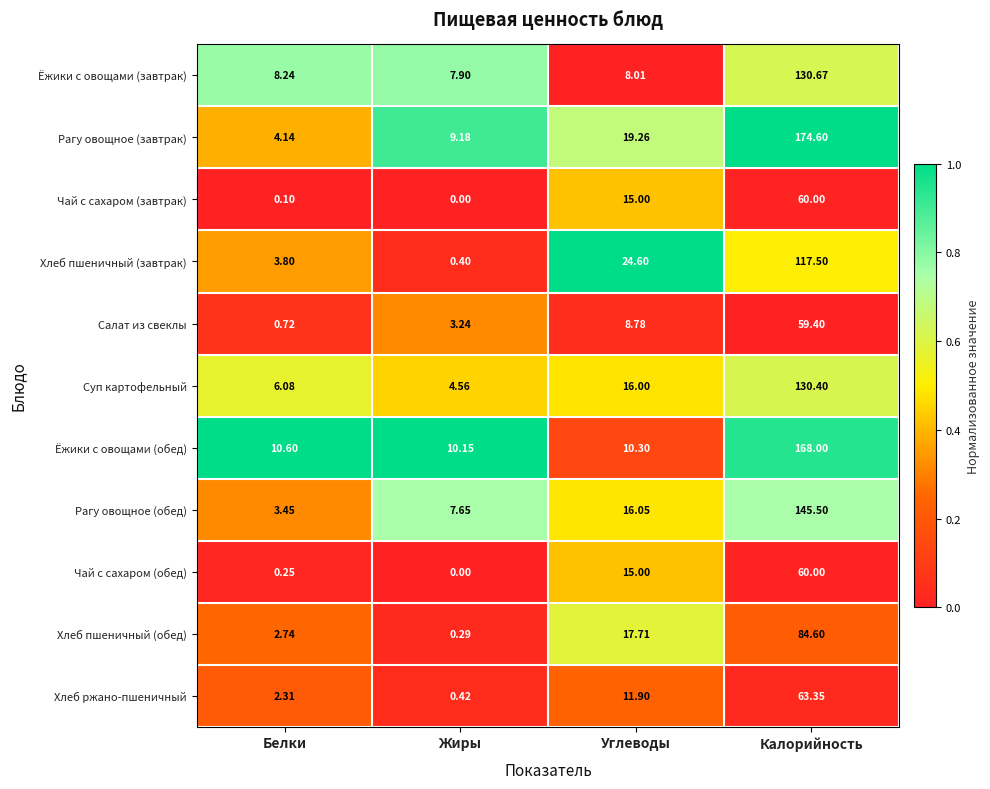

Which category has the highest value in the Хлеб пшеничный (обед) series?

Калорийность